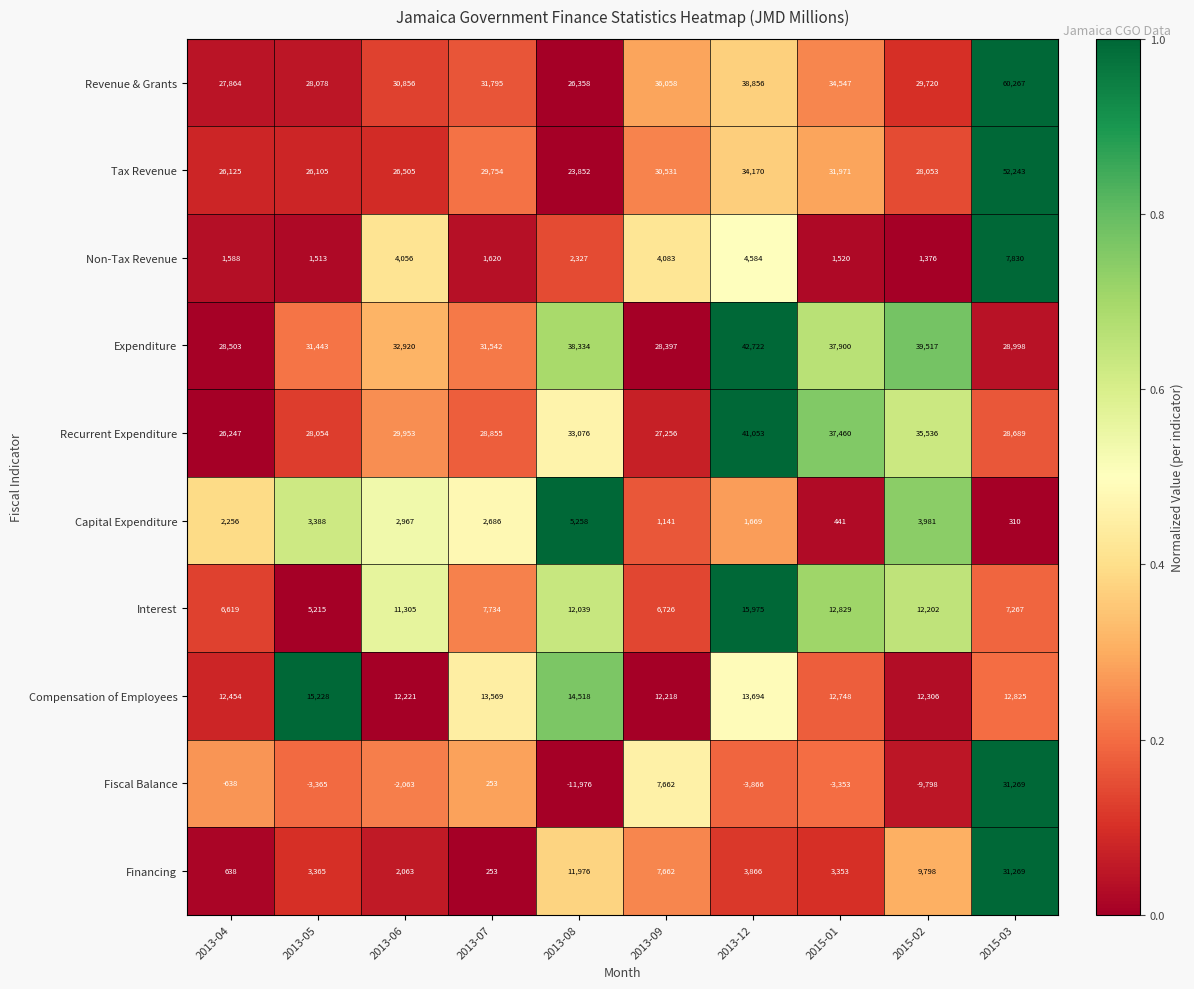

At which category does the chart reach its minimum across all series?

2013-08